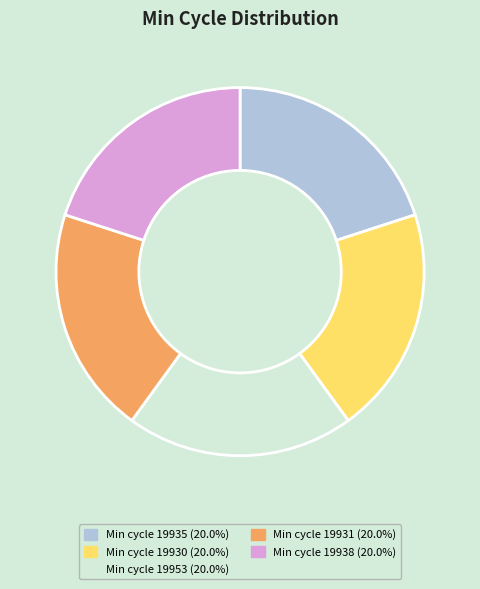

Is there a majority slice in this chart?

No